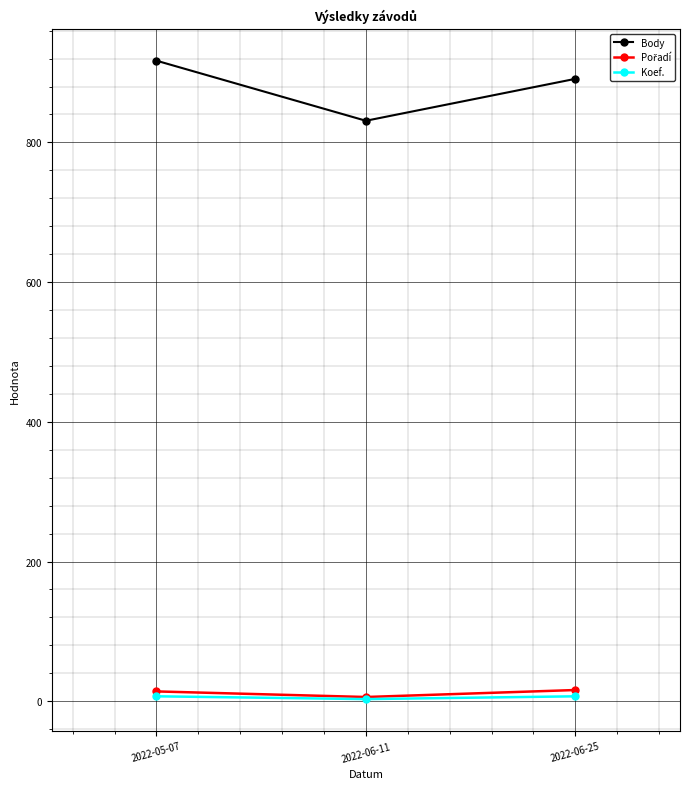

What is the label of the 1st point from the left?

2022-05-07